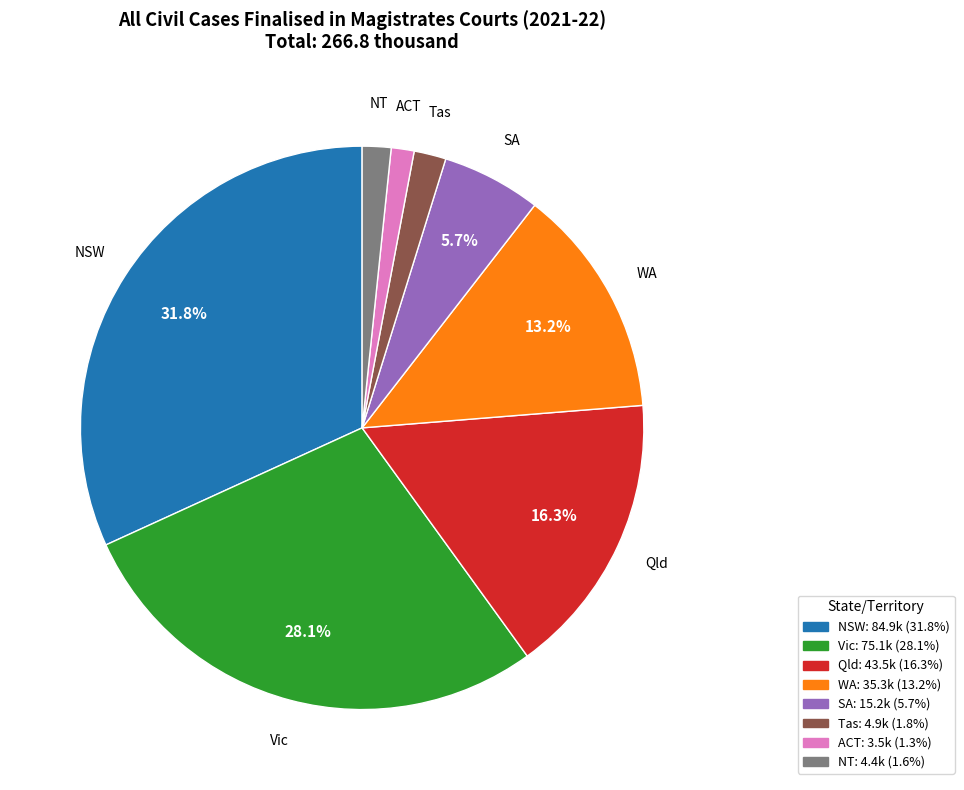

Do Vic and Qld together represent more than half of the pie?

No